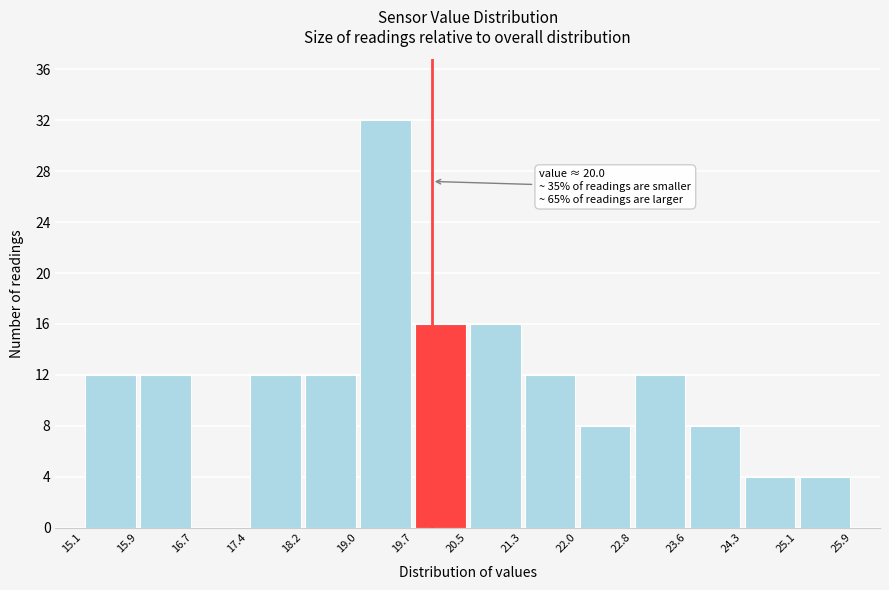

Over which range of the x-axis is the bar tallest?

19.0 to 19.7